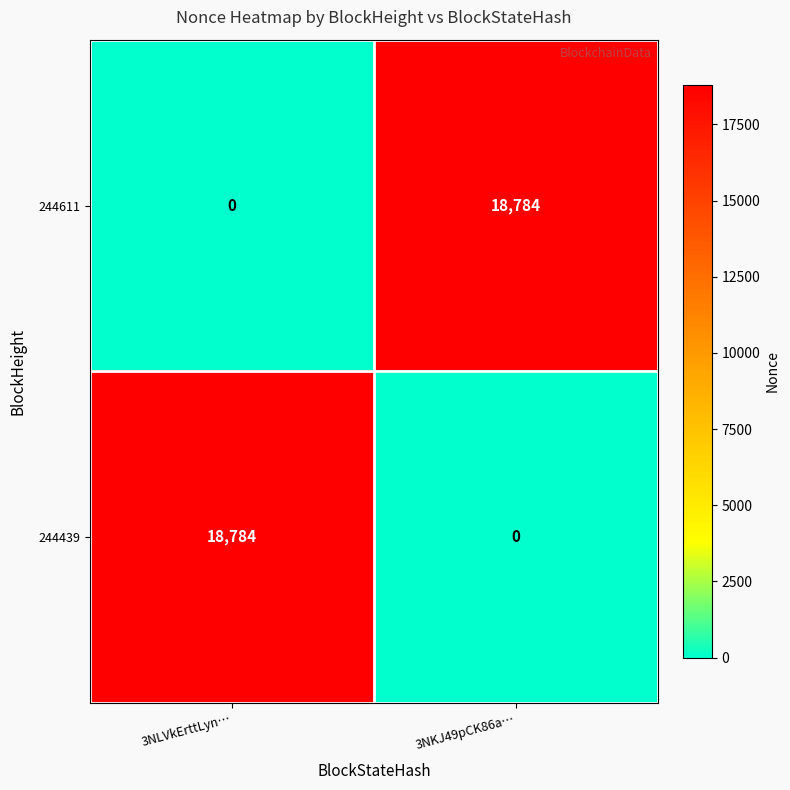

What is the sum of the 244439 values at 3NLVkErttLyn… and 3NKJ49pCK86a…?

18784